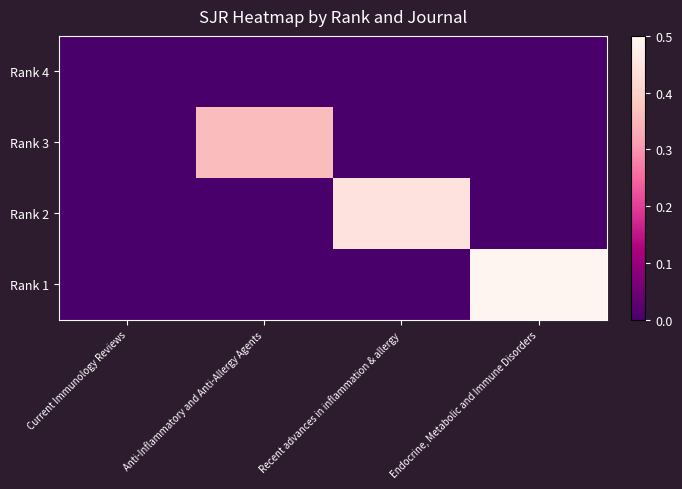

Reading left to right, transcribe all the data shown in this chart.

Rank 4: Current Immunology Reviews=0.0	Anti-Inflammatory and Anti-Allergy Agents=0.0	Recent advances in inflammation & allergy=0.0	Endocrine, Metabolic and Immune Disorders=0.0
Rank 3: Current Immunology Reviews=0.0	Anti-Inflammatory and Anti-Allergy Agents=0.4	Recent advances in inflammation & allergy=0.0	Endocrine, Metabolic and Immune Disorders=0.0
Rank 2: Current Immunology Reviews=0.0	Anti-Inflammatory and Anti-Allergy Agents=0.0	Recent advances in inflammation & allergy=0.4	Endocrine, Metabolic and Immune Disorders=0.0
Rank 1: Current Immunology Reviews=0.0	Anti-Inflammatory and Anti-Allergy Agents=0.0	Recent advances in inflammation & allergy=0.0	Endocrine, Metabolic and Immune Disorders=0.5